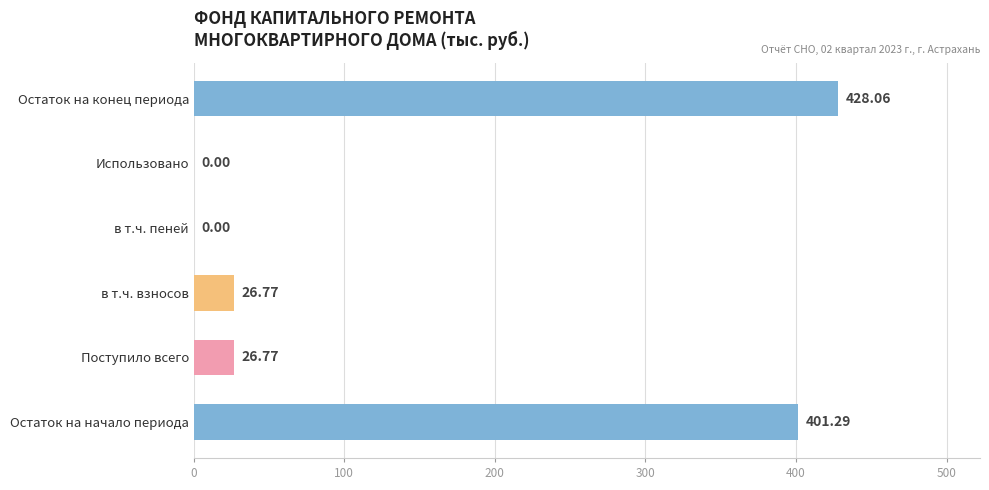

Between Остаток на конец периода and Использовано, which is larger?

Остаток на конец периода